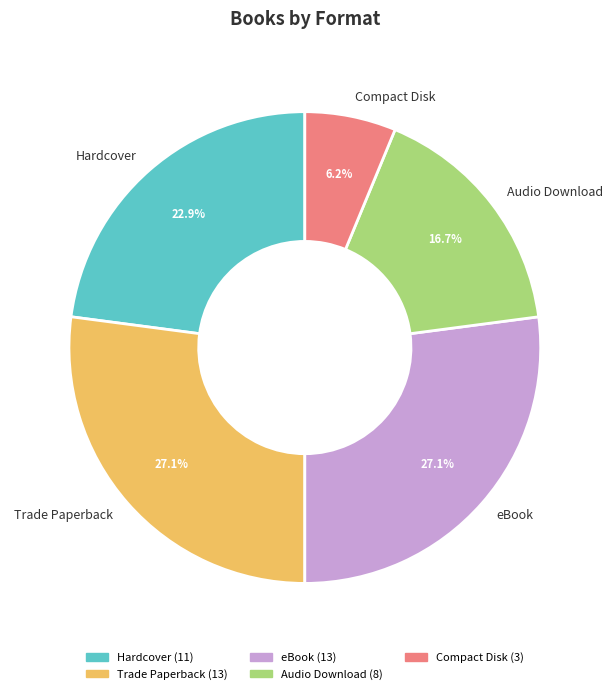

Which slice is the smallest?

Compact Disk